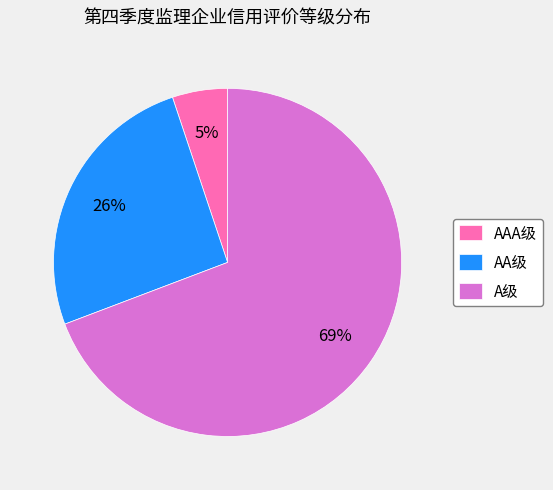

Rank the categories by value from lowest to highest.

AAA级, AA级, A级